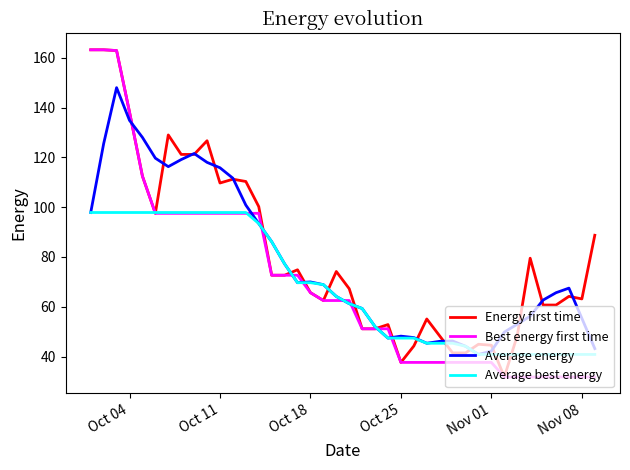

What is the smallest value displayed?

31.8